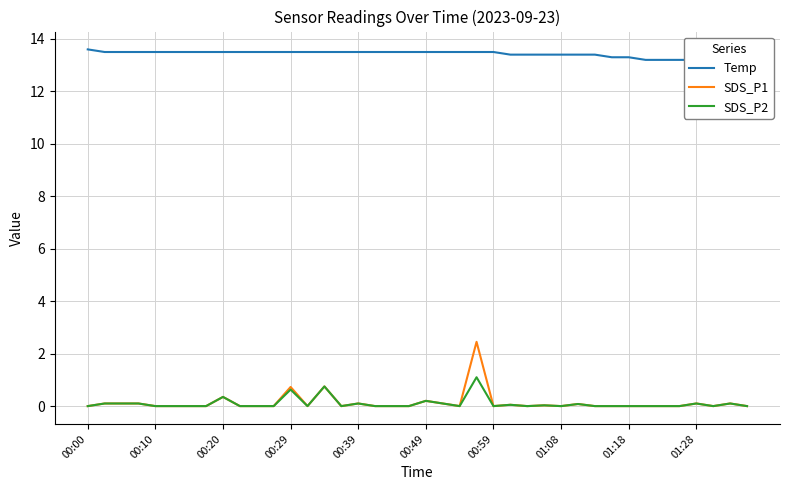

In SDS_P2, how many points are lower than both neighbors (excluding endpoints)?

7